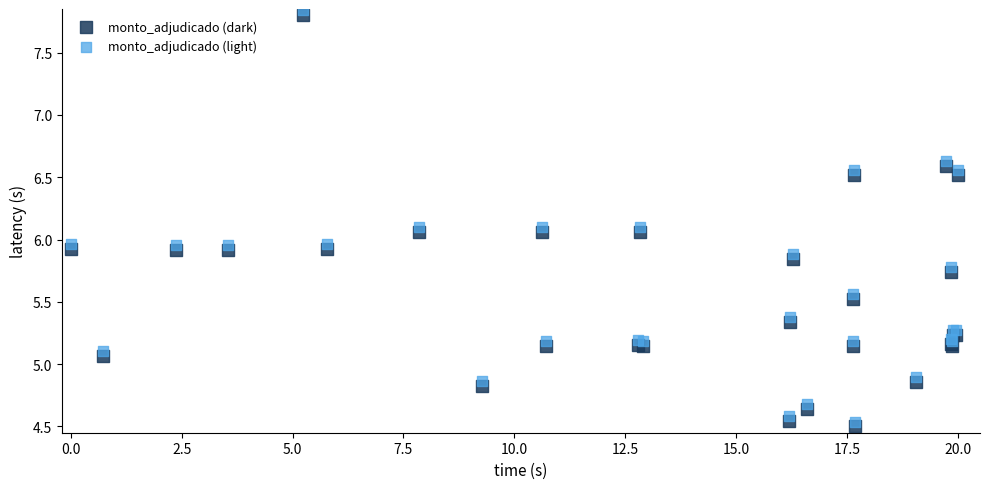

Which series reaches the minimum Y coordinate?

monto_adjudicado (dark)